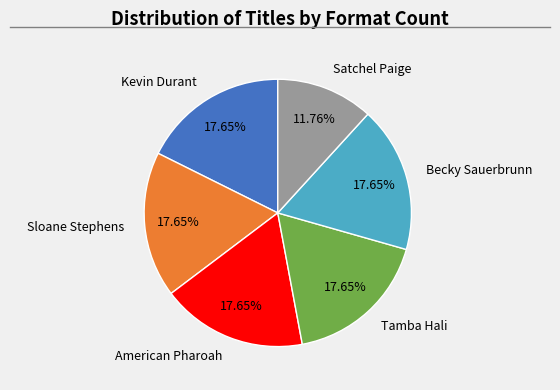

What portion of the pie excludes American Pharoah?

82.4%